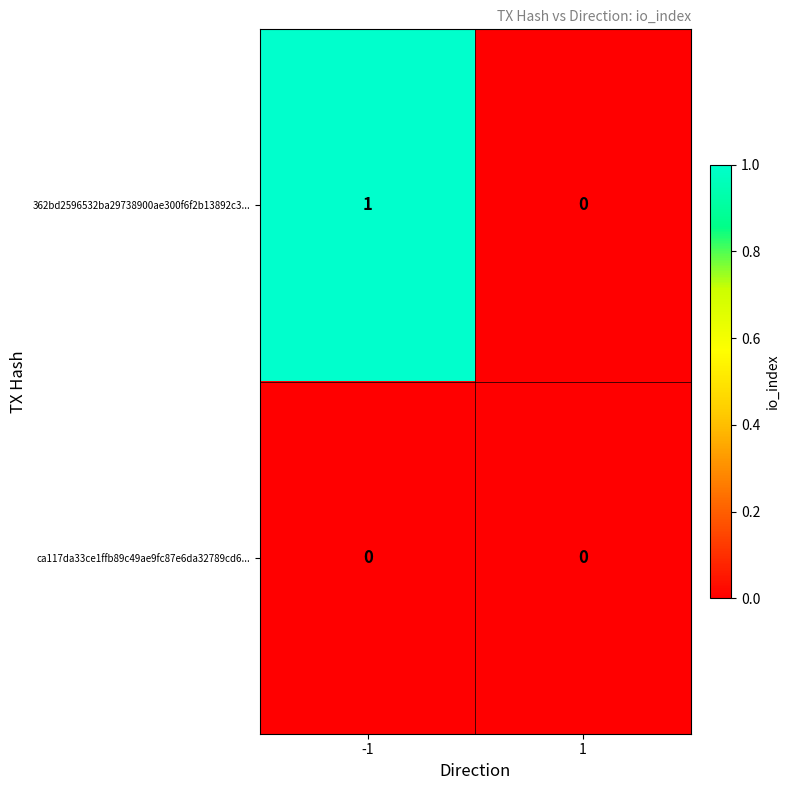

Which category has the highest value across all series?

-1